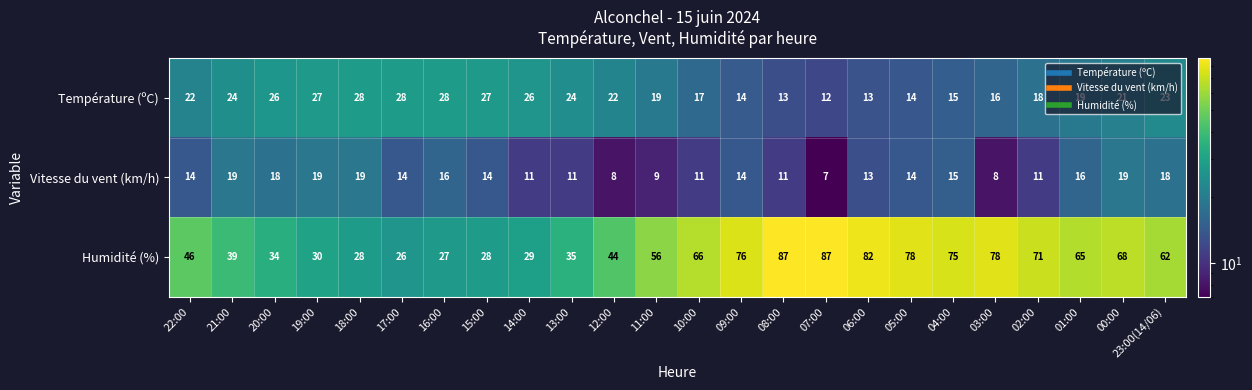

Which series has the widest spread of values?

Humidité (%)